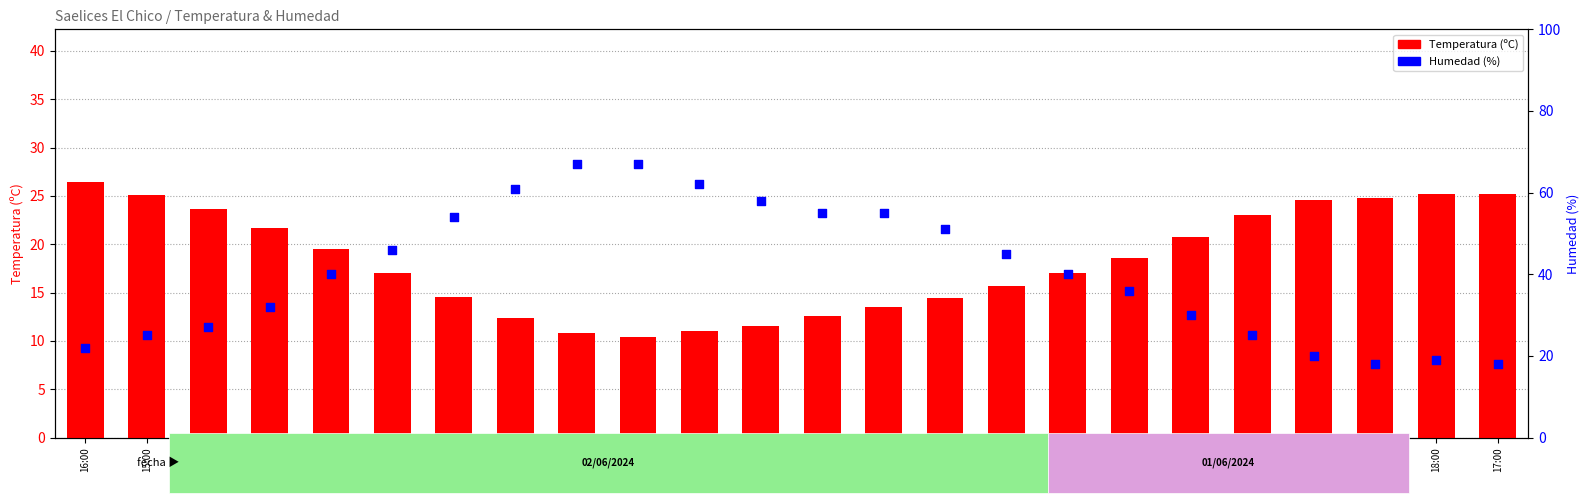

Which series contains the highest Y value?

Humedad (%)